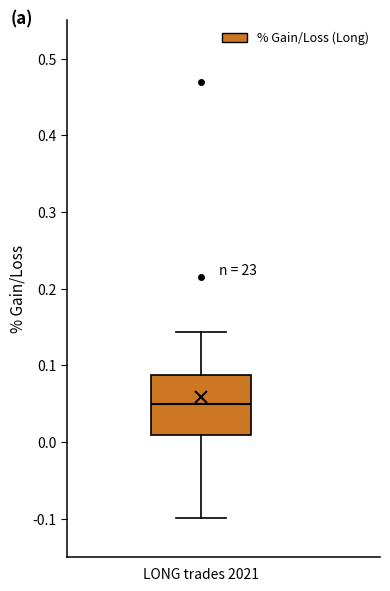

Read this box plot against the y-axis: the position of the median line, the range covered by the box, and the ends of both whiskers. The values are not printed on the chart, so give them approximately, as read against the axis.

median 0.05, box 0.01 to 0.09, whiskers -0.10 to 0.14